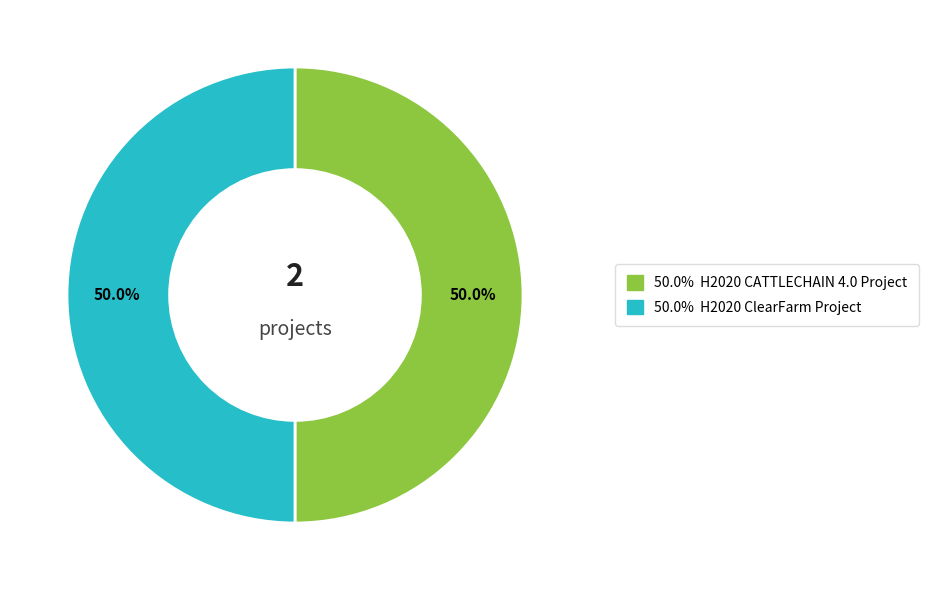

How many segments does this pie chart have?

2